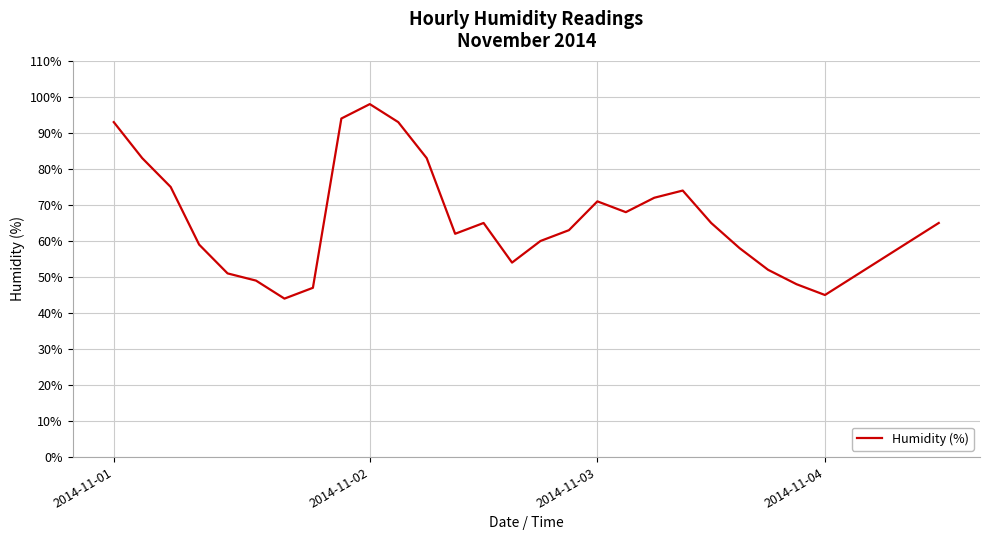

What is the smallest value displayed?

44